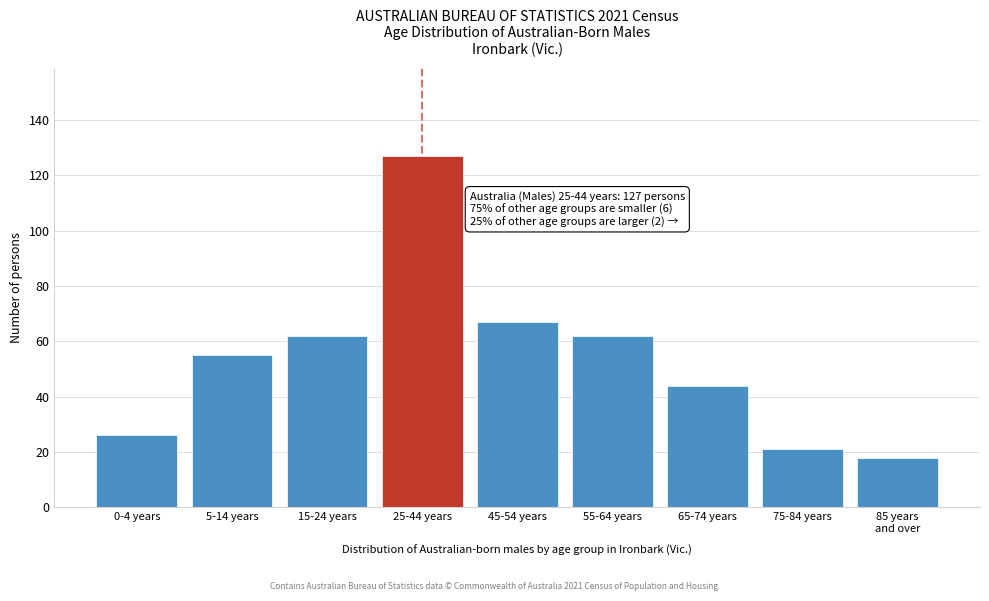

Reading left to right, list all the values displayed in this chart.

26	55	62	127	67	62	44	21	18